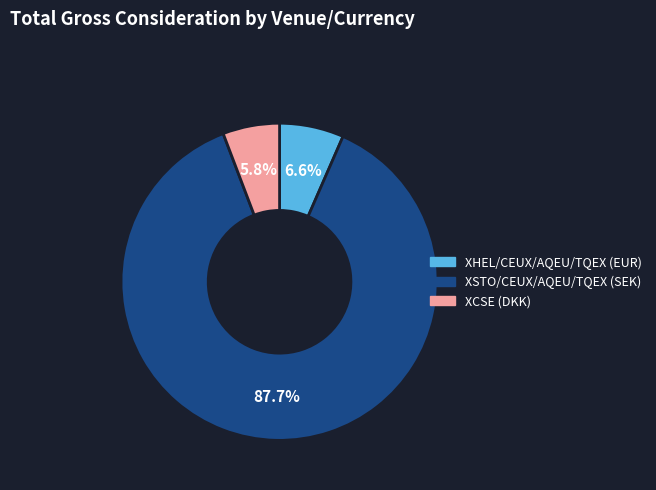

Combined, what portion of the pie is XSTO/CEUX/AQEU/TQEX (SEK) and XCSE (DKK)?

93.4%